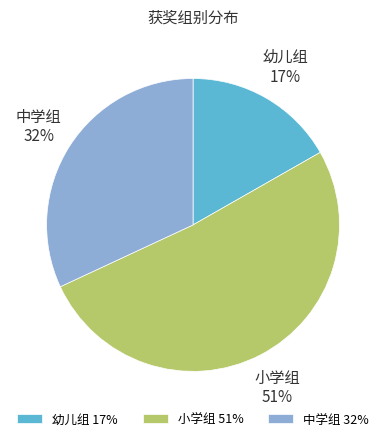

What percentage is the 幼儿组 slice, to the nearest percent?

17%